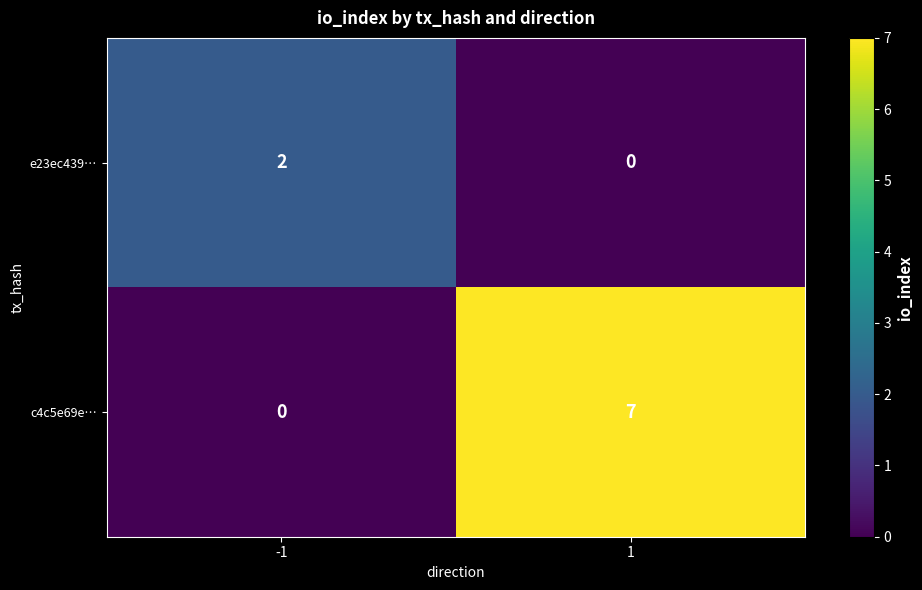

List the labels in order of e23ec439… value, smallest first.

1, -1